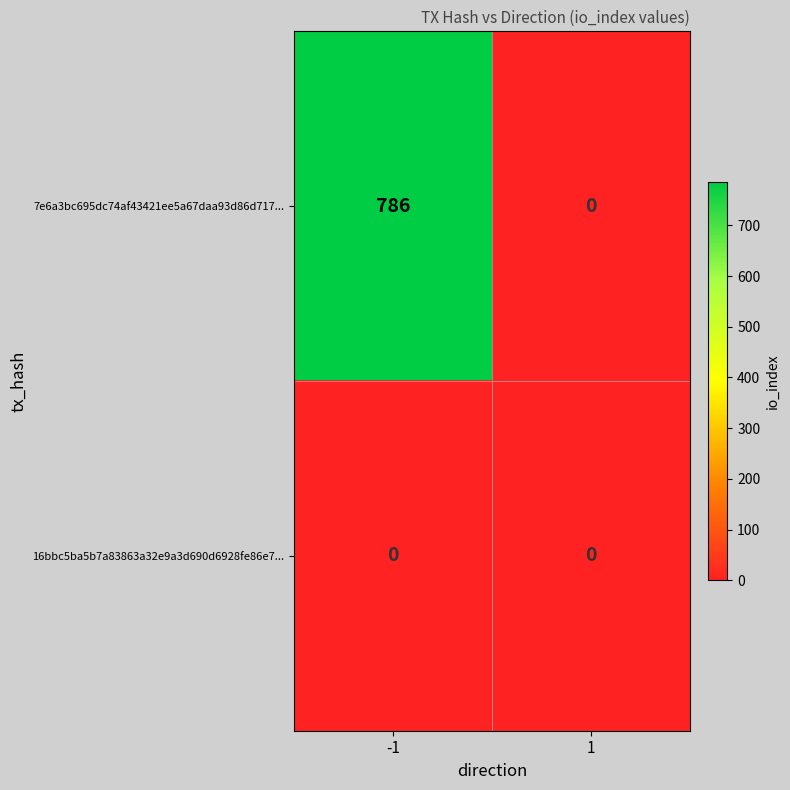

How many categories are shown in the chart?

2